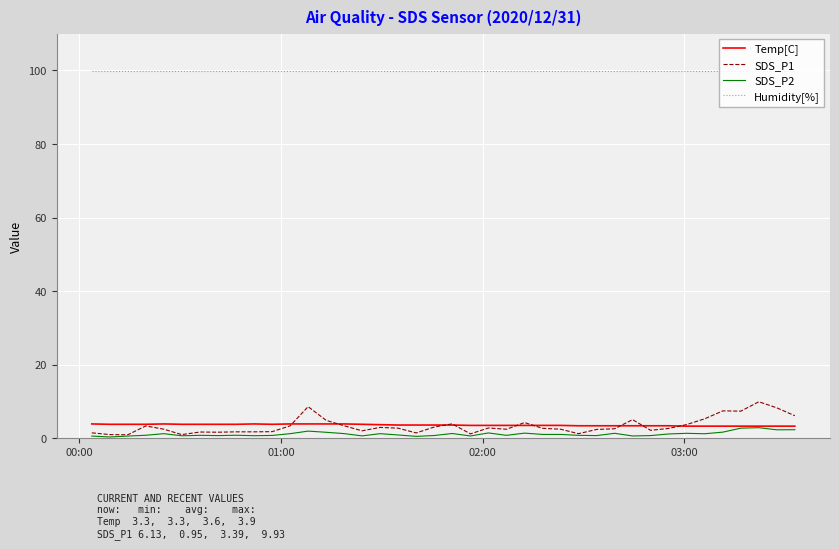

Which series has the largest range (max minus min)?

SDS_P1